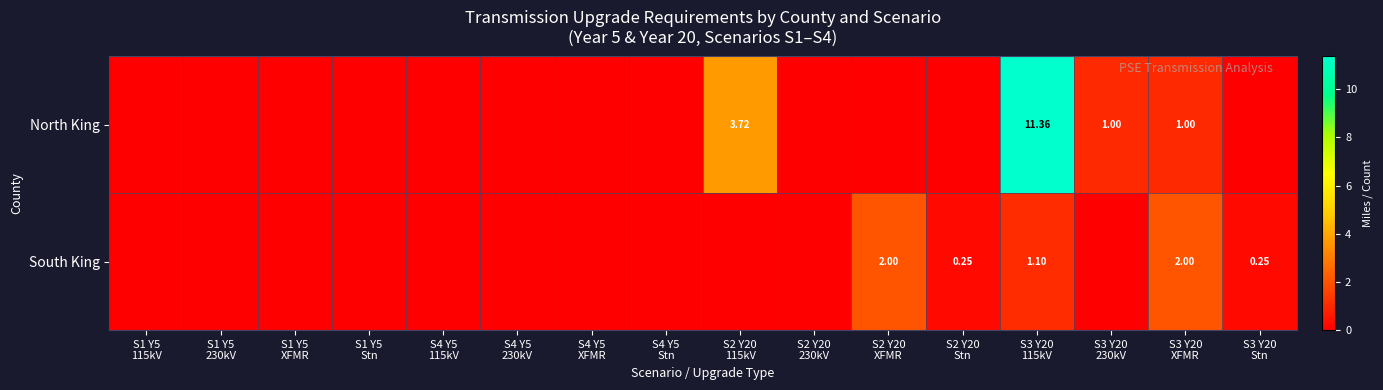

How many data points does each series have?

16